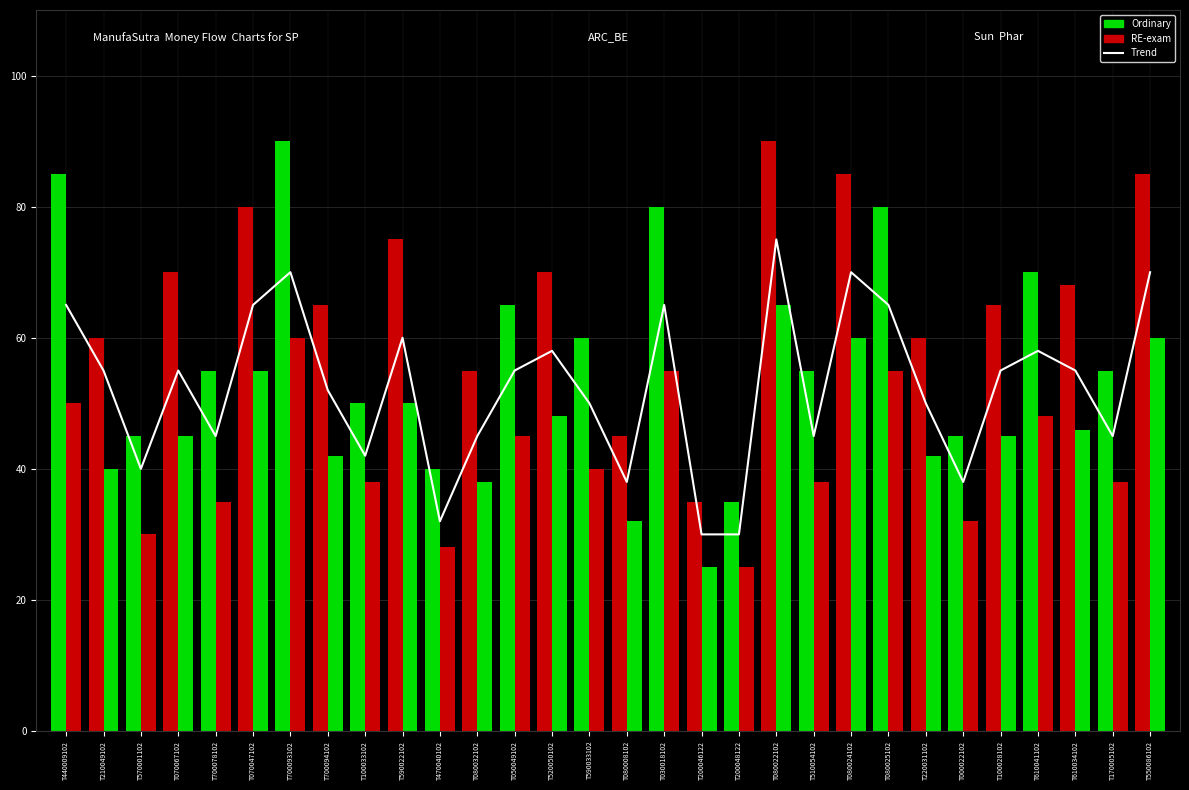

Reading right to left, extract all data points from this chart.

Trend: T550086102=70	T170005102=45	T610034102=55	T610041102=58	T100028102=55	T000022102=38	T220031102=50	T080025102=65	T080024102=70	T510054102=45	T080022102=75	T200048122=30	T200046122=30	T030018102=65	T080008102=38	T590033102=50	T520050102=58	T050049102=55	T080032102=45	T470040102=32	T590022102=60	T100033102=42	T700094102=52	T700093102=70	T070047102=65	T700078102=45	T070067102=55	T570001102=40	T210049102=55	T440009102=65
Ordinary: T550086102=85	T170005102=55	T610034102=68	T610041102=70	T100028102=65	T000022102=45	T220031102=60	T080025102=80	T080024102=85	T510054102=55	T080022102=90	T200048122=35	T200046122=35	T030018102=80	T080008102=45	T590033102=60	T520050102=70	T050049102=65	T080032102=55	T470040102=40	T590022102=75	T100033102=50	T700094102=65	T700093102=90	T070047102=80	T700078102=55	T070067102=70	T570001102=45	T210049102=60	T440009102=85
RE-exam: T550086102=60	T170005102=38	T610034102=46	T610041102=48	T100028102=45	T000022102=32	T220031102=42	T080025102=55	T080024102=60	T510054102=38	T080022102=65	T200048122=25	T200046122=25	T030018102=55	T080008102=32	T590033102=40	T520050102=48	T050049102=45	T080032102=38	T470040102=28	T590022102=50	T100033102=38	T700094102=42	T700093102=60	T070047102=55	T700078102=35	T070067102=45	T570001102=30	T210049102=40	T440009102=50